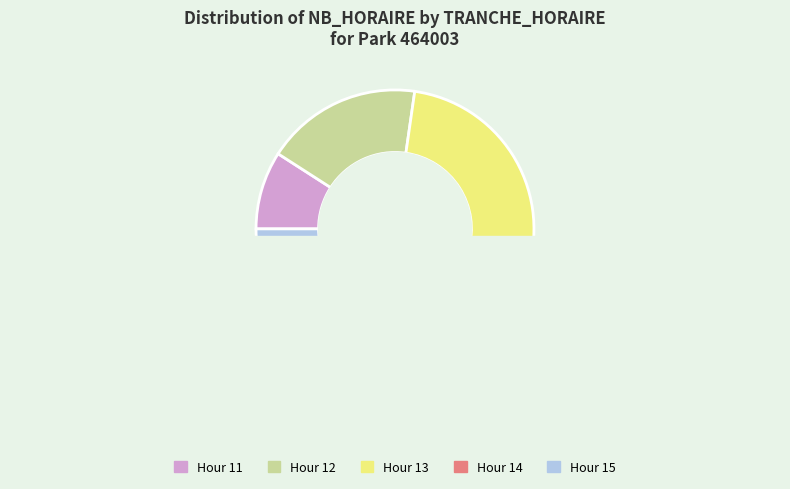

Is 21 the majority of the pie?

No